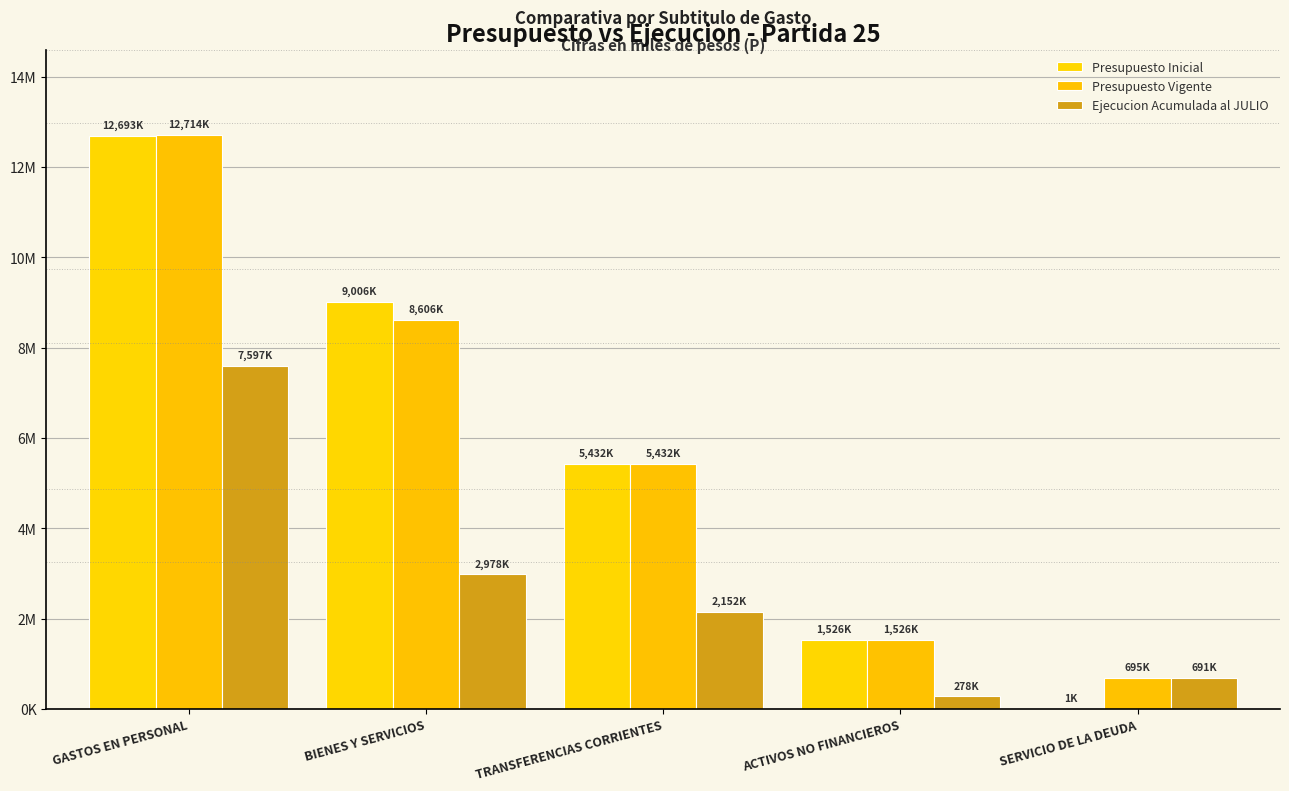

Does the chart contain stacked bars?

No